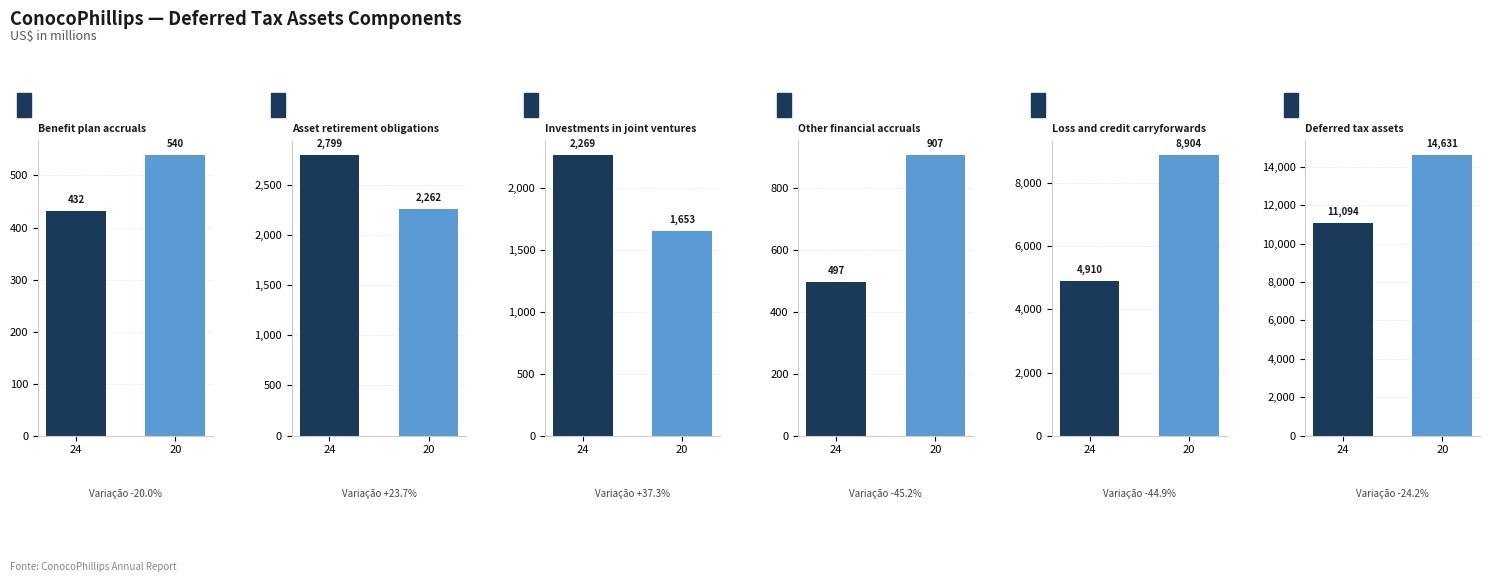

Which category has the lowest value across all series?

24